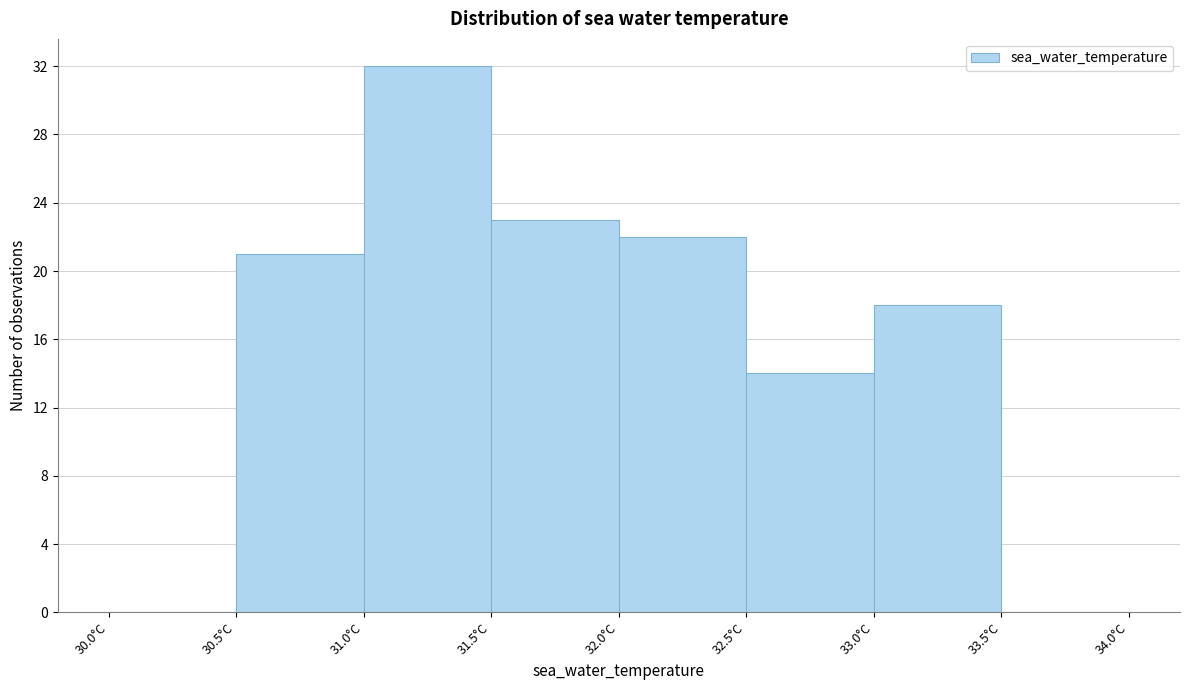

Reading left to right, transcribe this chart: for each bar, give the range it covers on the x-axis and its height. The values are not printed on the chart, so give them approximately, as read against the axis.

30.0 to 30.5: 0
30.5 to 31.0: 21
31.0 to 31.5: 32
31.5 to 32.0: 23
32.0 to 32.5: 22
32.5 to 33.0: 14
33.0 to 33.5: 18
33.5 to 34.0: 0